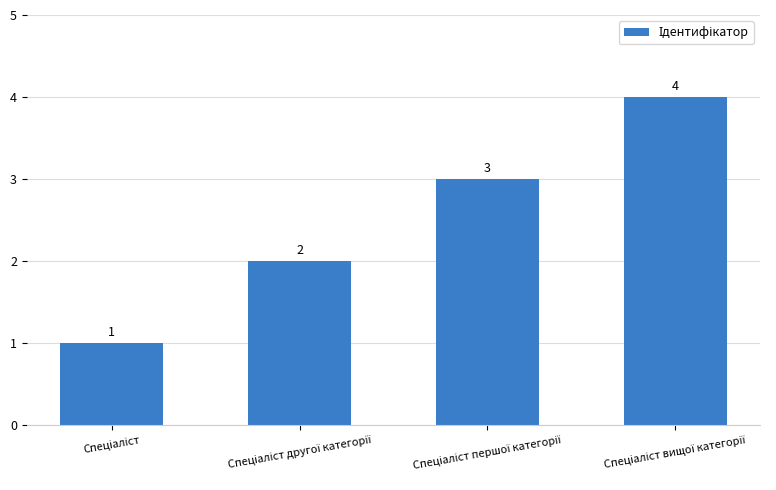

How many values are between 2 and 4?

3